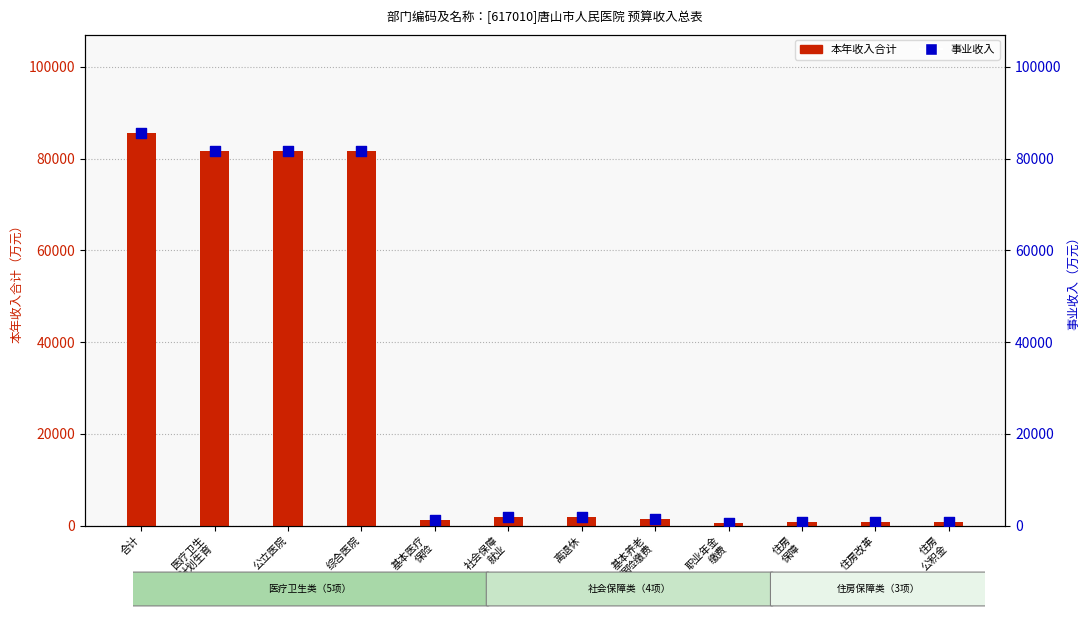

Which series has the largest Y range (max minus min)?

本年收入合计